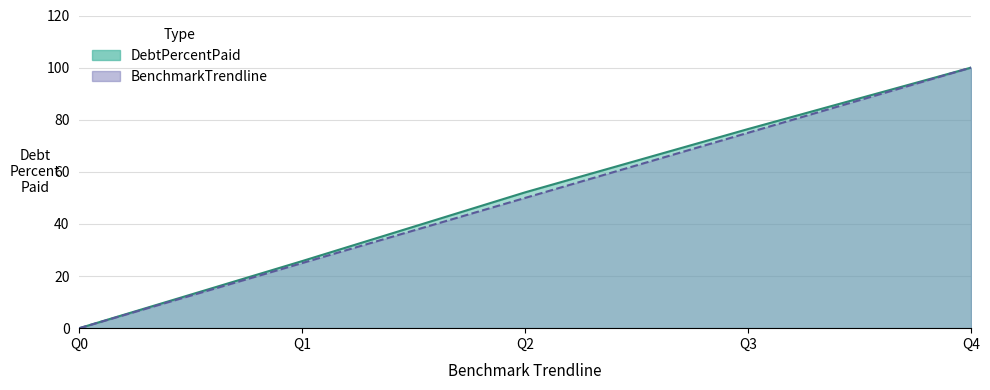

Reading left to right, list all the values displayed in this chart.

DebtPercentPaid: 0.0	25.8	52.1	76.4	100.0
BenchmarkTrendline: 0.0	25.0	50.0	75.0	100.0